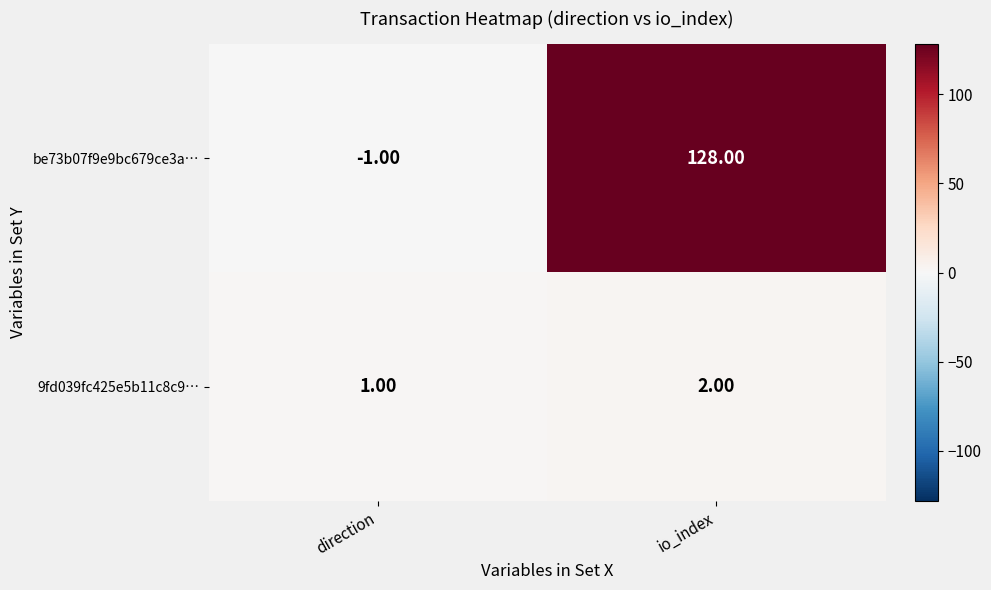

At how many categories does at least one series exceed 28?

1